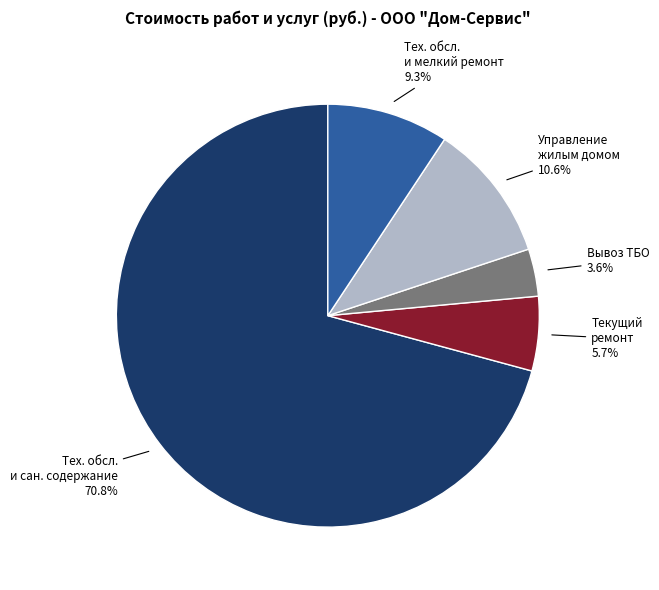

How many segments does this pie chart have?

5